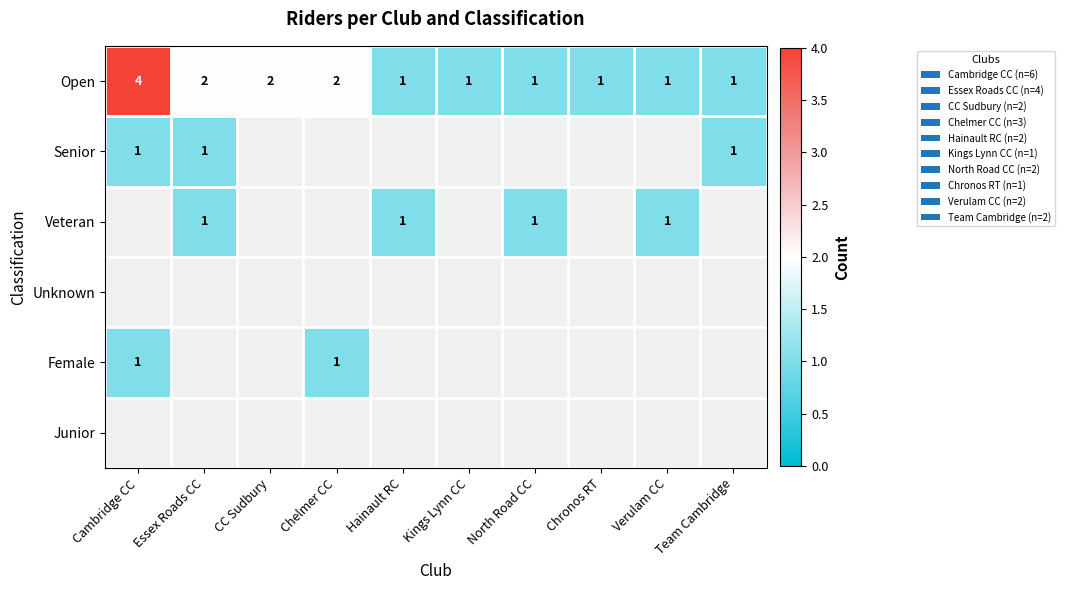

Which has a higher value, Verulam CC or Team Cambridge?

Verulam CC